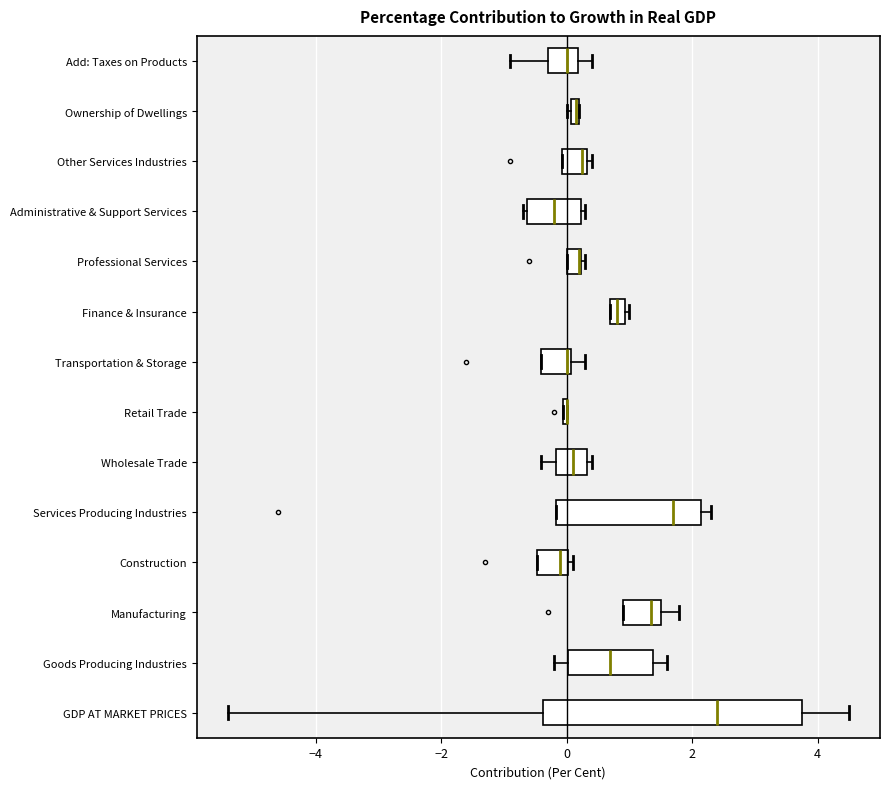

Where is the right edge of the box for Administrative & Support Services on the x-axis? The values are not printed on the chart, so give them approximately, as read against the axis.

0.2